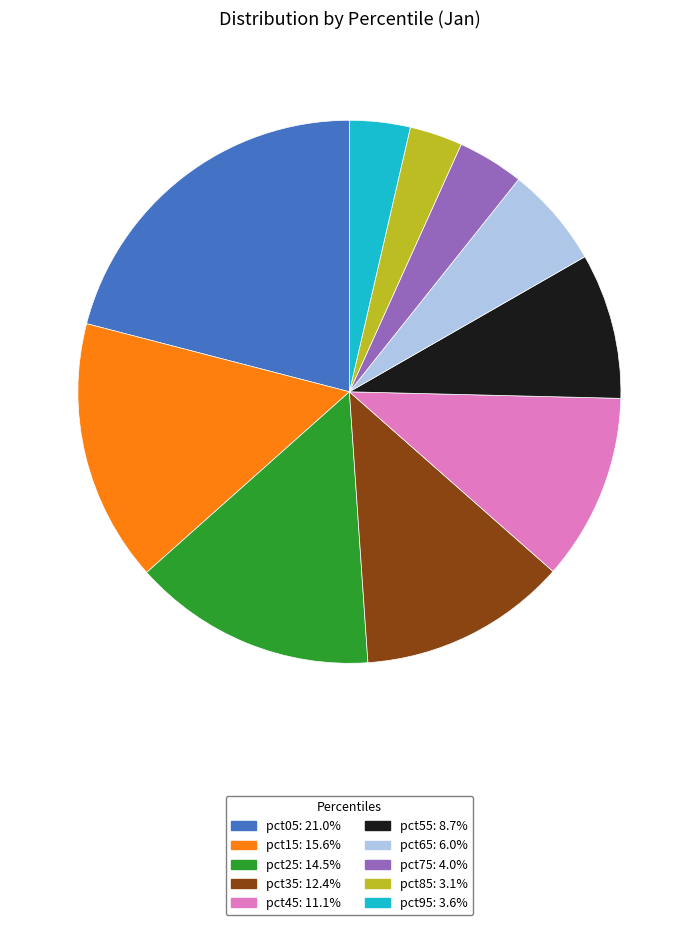

Which has a higher value, pct25 or pct15?

pct15